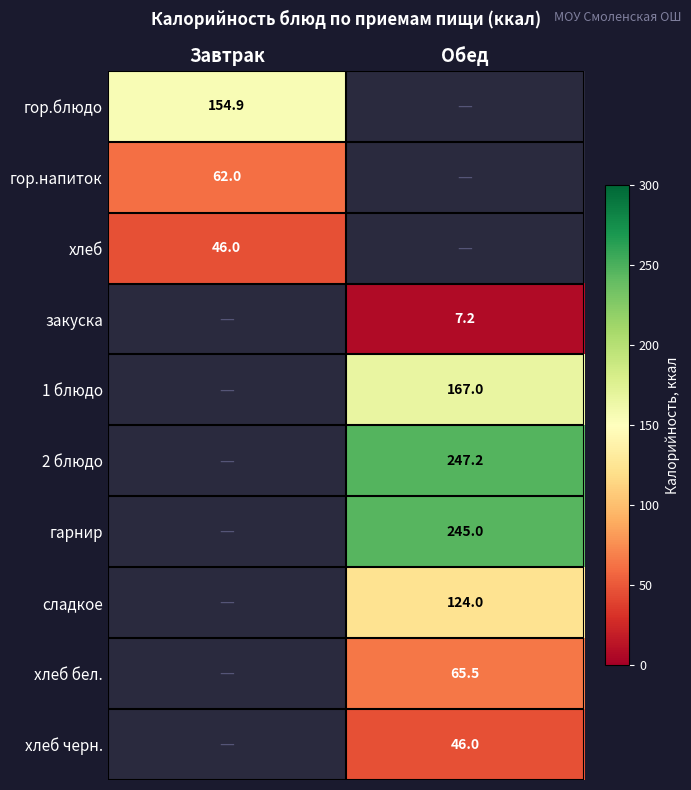

At how many categories does at least one series exceed 155?

1